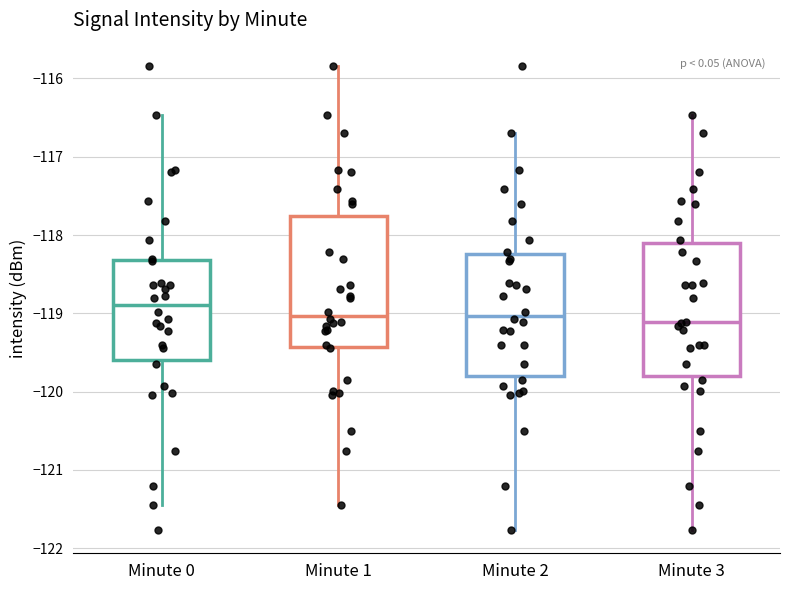

Reading left to right, transcribe this box plot: for each box, give where its median line is, the range the box spans, and where its two whiskers end, as read against the y-axis. The values are not printed on the chart, so give them approximately, as read against the axis.

Minute 0: median -118.9, box -119.6 to -118.3, whiskers -121.5 to -116.5
Minute 1: median -119.0, box -119.4 to -117.8, whiskers -121.5 to -115.8
Minute 2: median -119.0, box -119.8 to -118.2, whiskers -121.8 to -116.7
Minute 3: median -119.1, box -119.8 to -118.1, whiskers -121.8 to -116.5